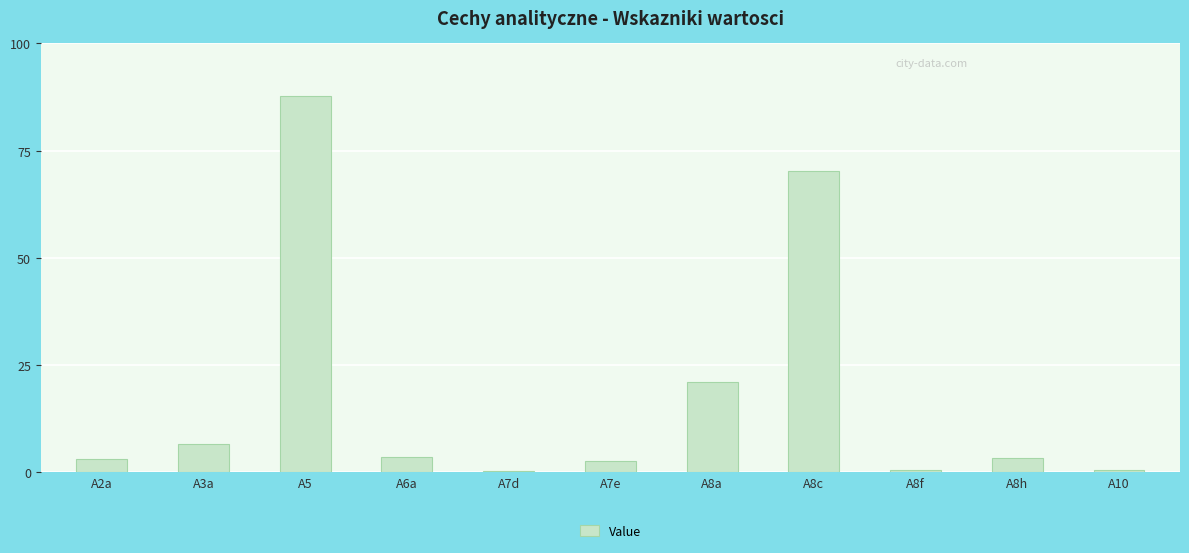

What is the difference between the values at A7e and A3a?

4.1